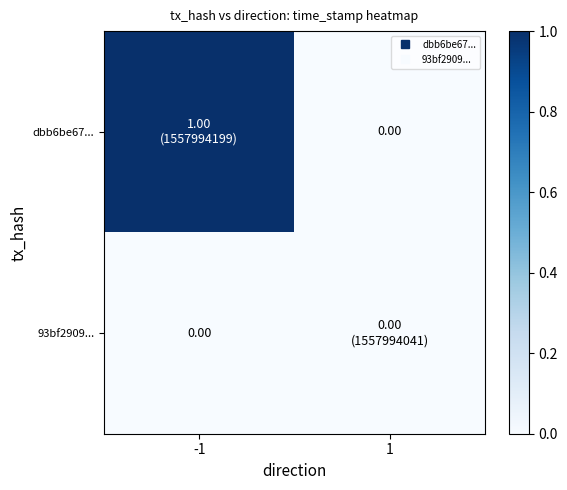

The 93bf2909... series shows 0.0 at 1. True or false?

True